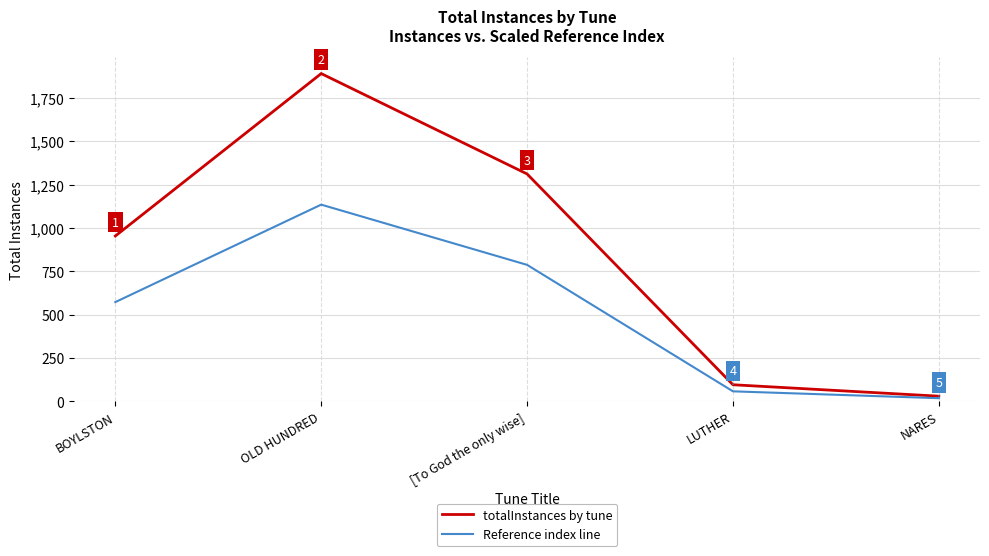

What position from the left is LUTHER?

4